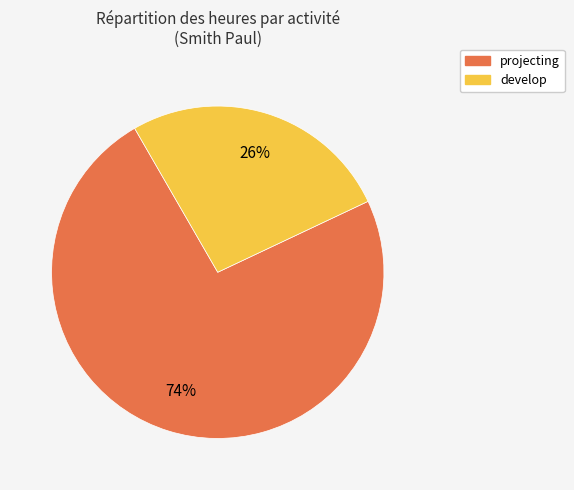

Do projecting and develop together represent more than half of the pie?

Yes